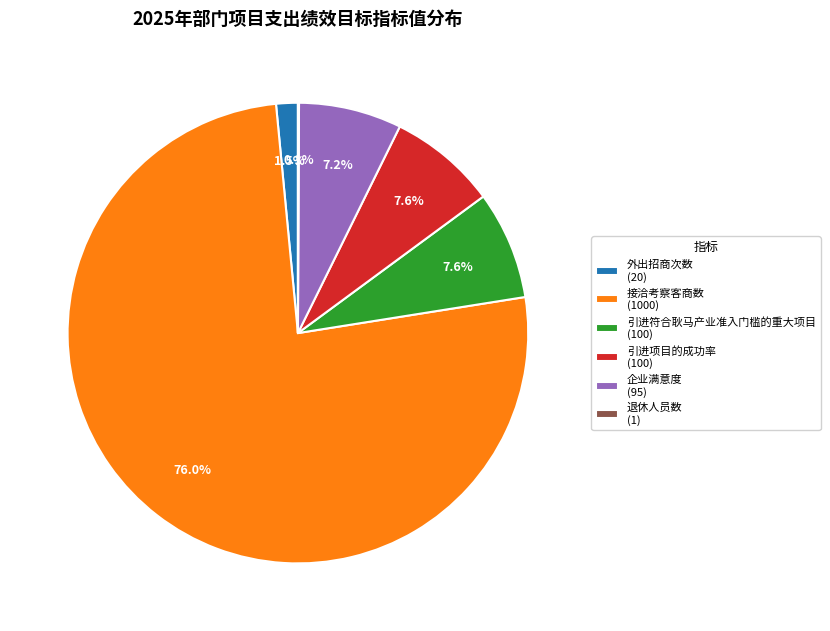

To the nearest percent, what is the average slice percentage?

17%